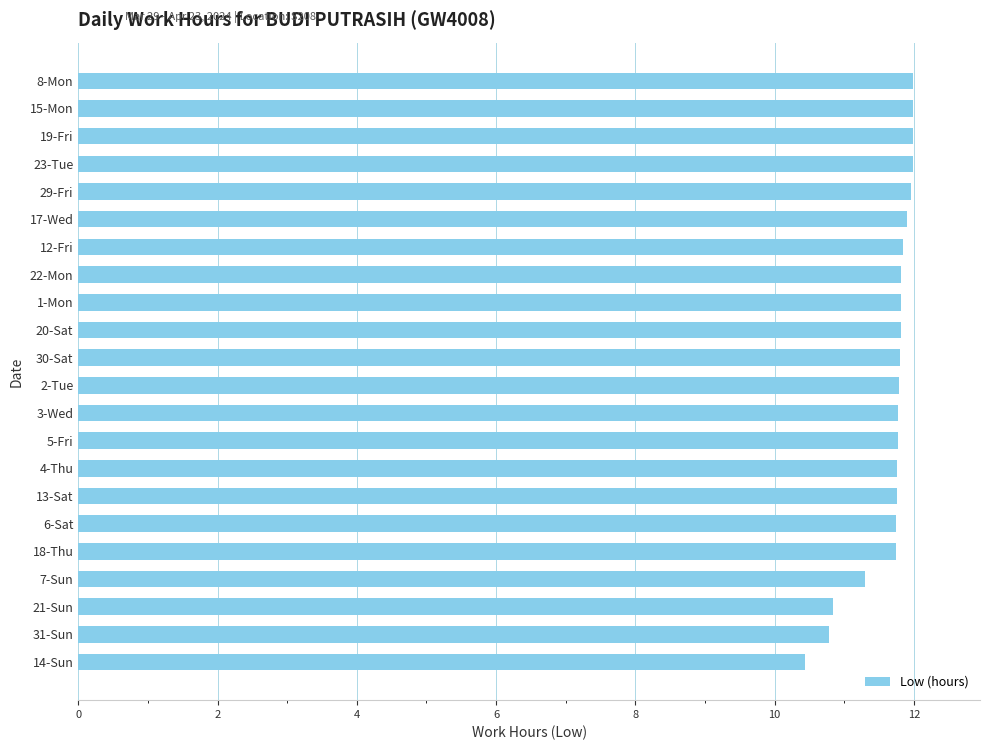

True or false: the data shows 17.3 at 8-Mon.

False